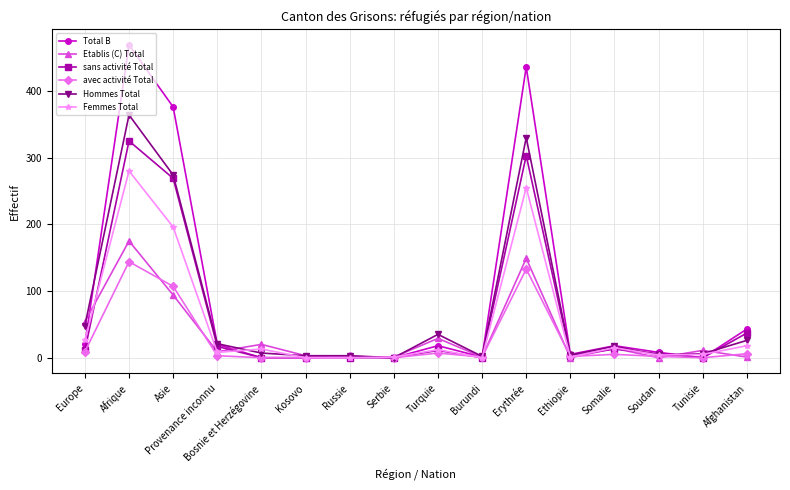

Which category has the highest value in the Total B series?

Afrique